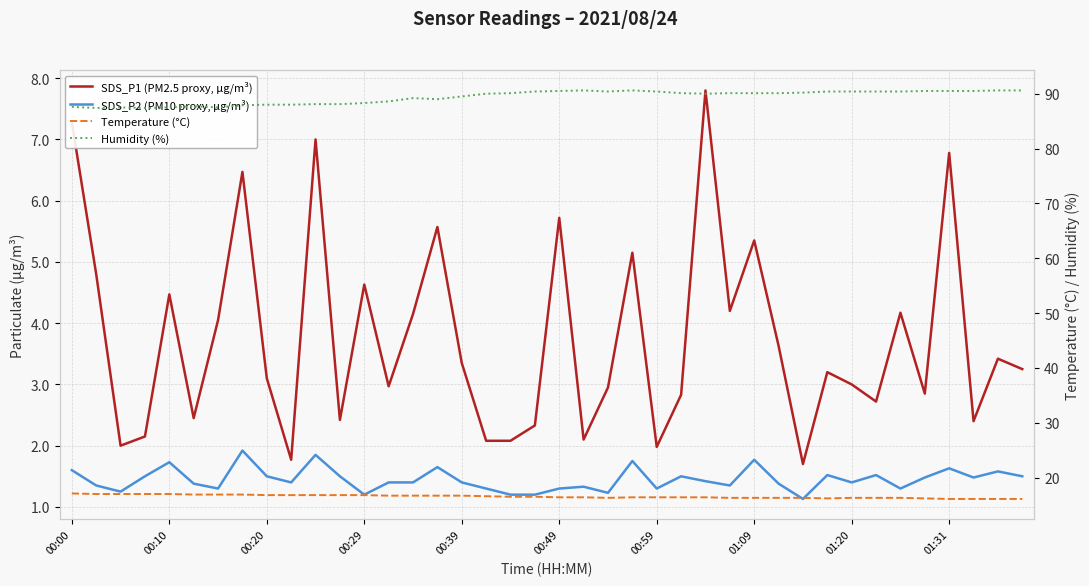

Reading left to right, extract all data points from this chart.

SDS_P1 (PM2.5 proxy, µg/m³): 7.3	4.8	2.0	2.1	4.5	2.5	4.0	6.5	3.1	1.8	7.0	2.4	4.6	3.0	4.2	5.6	3.4	2.1	2.1	2.3	5.7	2.1	3.0	5.2	2.0	2.8	7.8	4.2	5.3	3.6	1.7	3.2	3.0	2.7	4.2	2.9	6.8	2.4	3.4	3.2
SDS_P2 (PM10 proxy, µg/m³): 1.6	1.4	1.2	1.5	1.7	1.4	1.3	1.9	1.5	1.4	1.9	1.5	1.2	1.4	1.4	1.6	1.4	1.3	1.2	1.2	1.3	1.3	1.2	1.8	1.3	1.5	1.4	1.4	1.8	1.4	1.1	1.5	1.4	1.5	1.3	1.5	1.6	1.5	1.6	1.5
Temperature (°C): 17.1	17.0	17.0	17.0	17.0	16.9	16.9	16.9	16.8	16.8	16.8	16.8	16.8	16.7	16.7	16.7	16.7	16.6	16.5	16.5	16.4	16.4	16.3	16.4	16.4	16.4	16.4	16.3	16.3	16.3	16.3	16.2	16.3	16.3	16.3	16.2	16.1	16.1	16.1	16.1
Humidity (%): 87.6	87.4	87.5	87.4	87.5	87.7	87.5	87.9	88.0	88.0	88.1	88.1	88.3	88.6	89.2	89.0	89.5	90.0	90.1	90.4	90.5	90.6	90.4	90.6	90.4	90.1	90.0	90.1	90.1	90.1	90.2	90.4	90.4	90.4	90.4	90.5	90.5	90.5	90.6	90.6